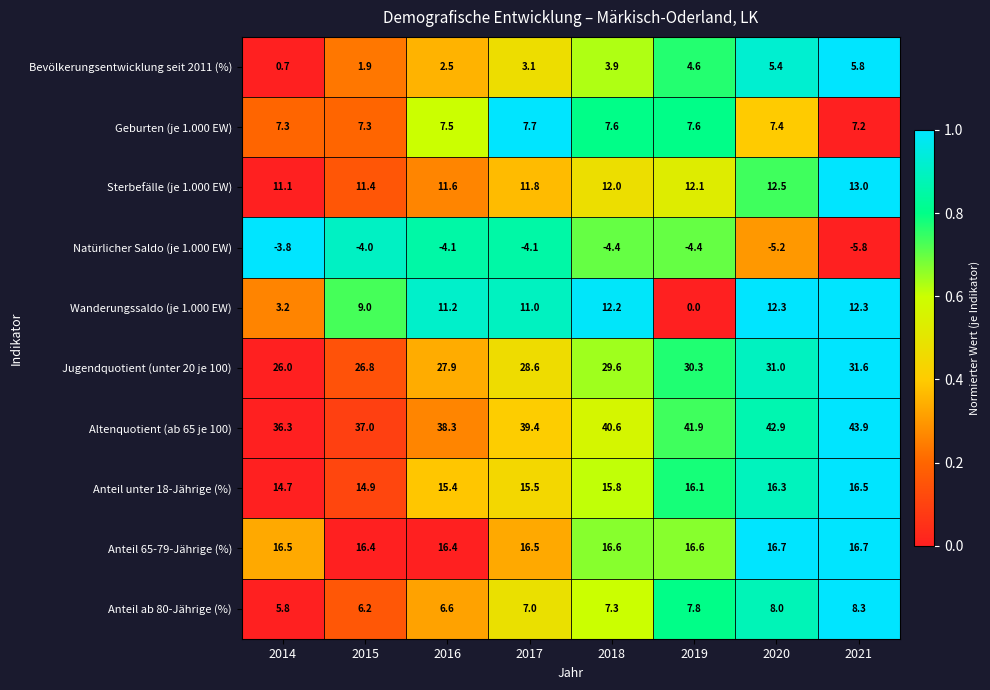

True or false: Geburten (je 1.000 EW) has a value of 2.1 at 2016.

False